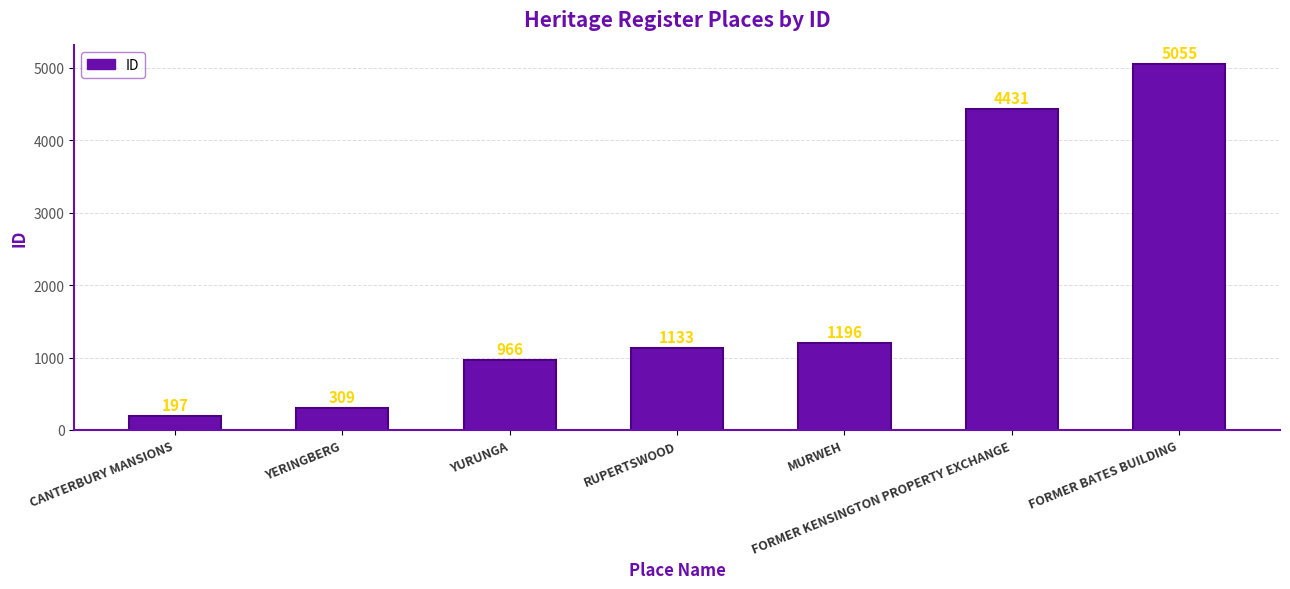

List the labels in order of value, smallest first.

CANTERBURY MANSIONS, YERINGBERG, YURUNGA, RUPERTSWOOD, MURWEH, FORMER KENSINGTON PROPERTY EXCHANGE, FORMER BATES BUILDING